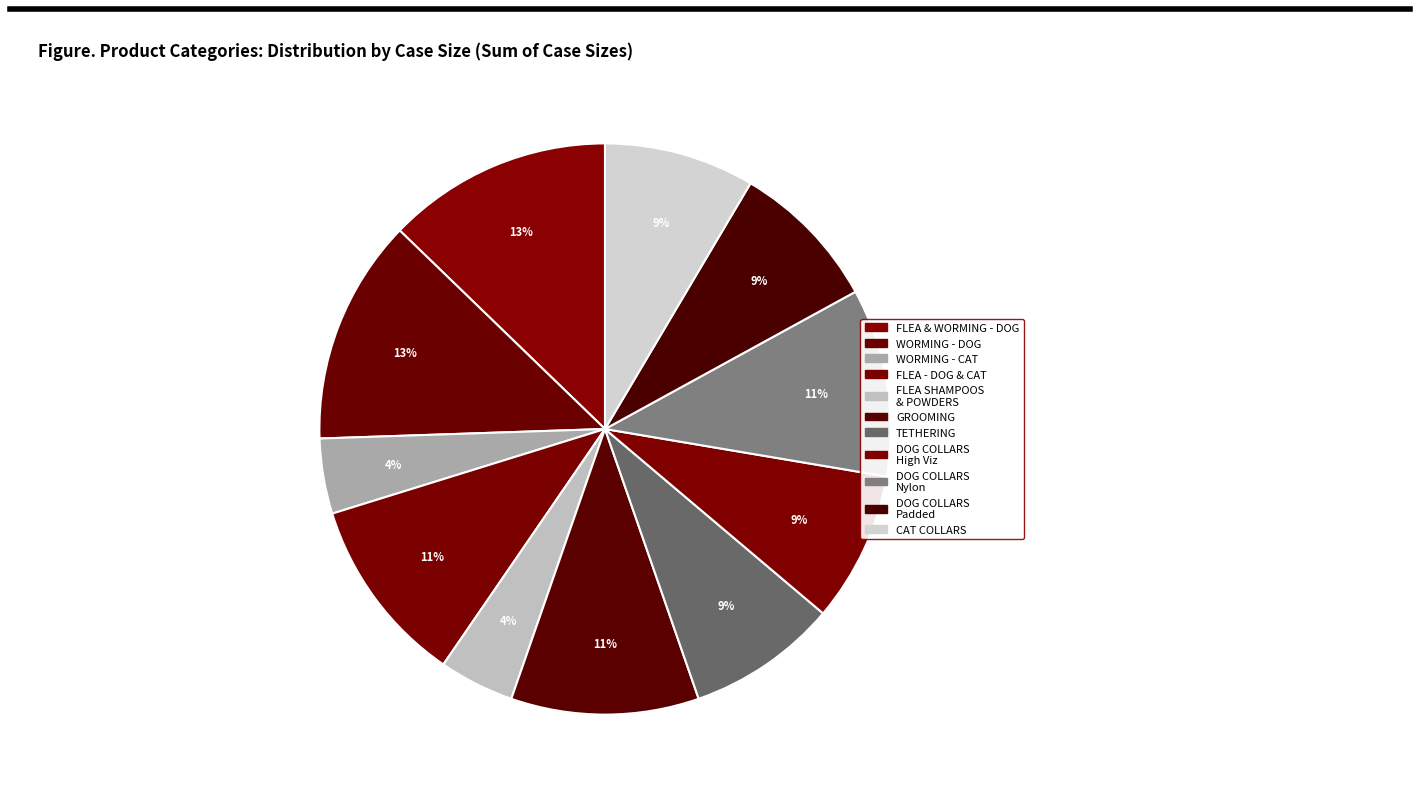

Which slice is the smallest?

FLEA SHAMPOOS & POWDERS